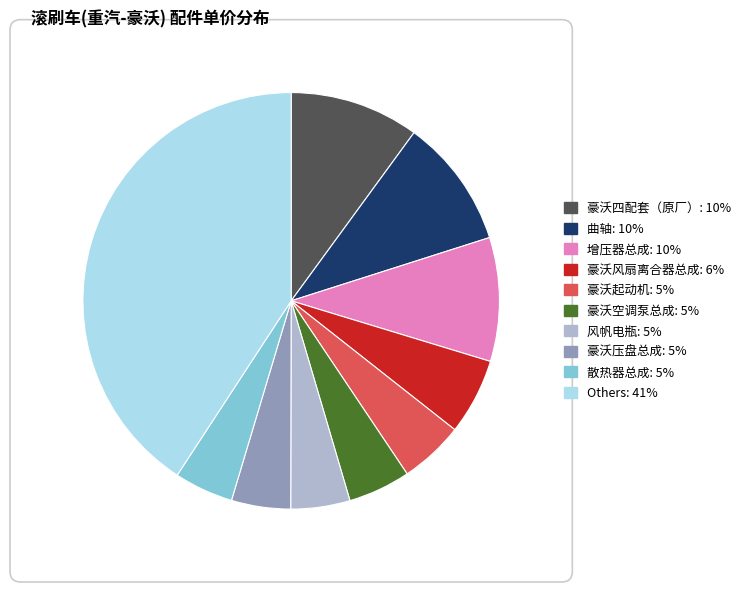

Is there a majority slice in this chart?

No